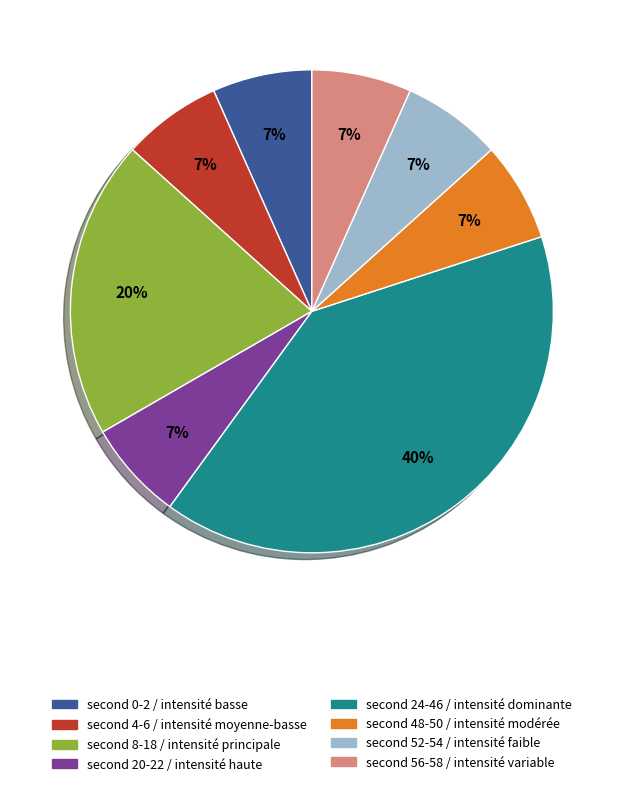

How many slices are in this pie chart?

8